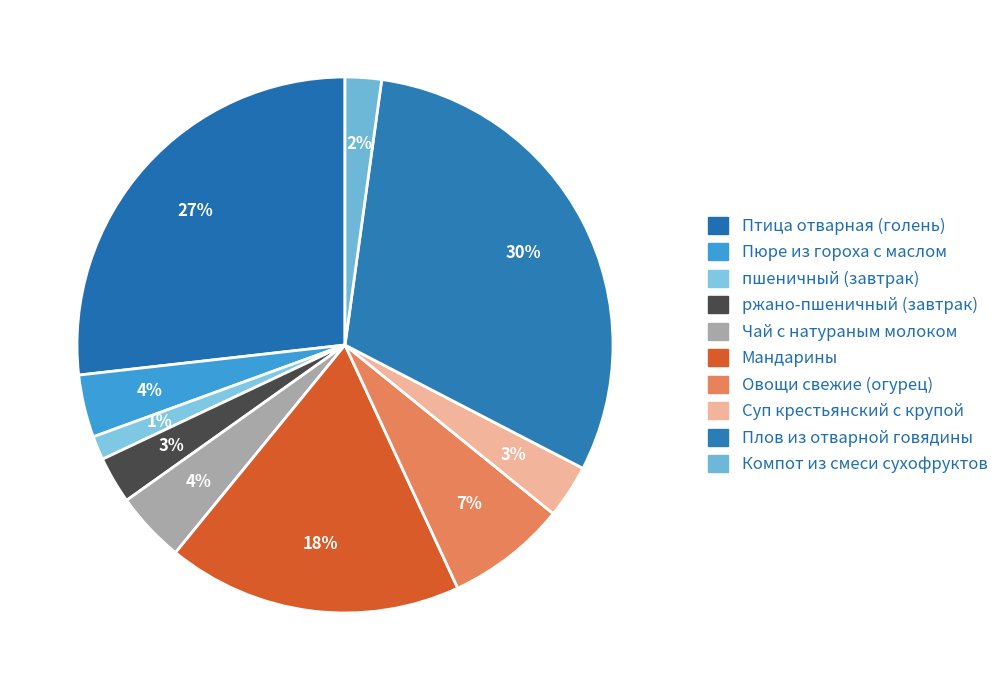

What is the total percentage of Чай с натураным молоком and Компот из смеси сухофруктов?

6.5%